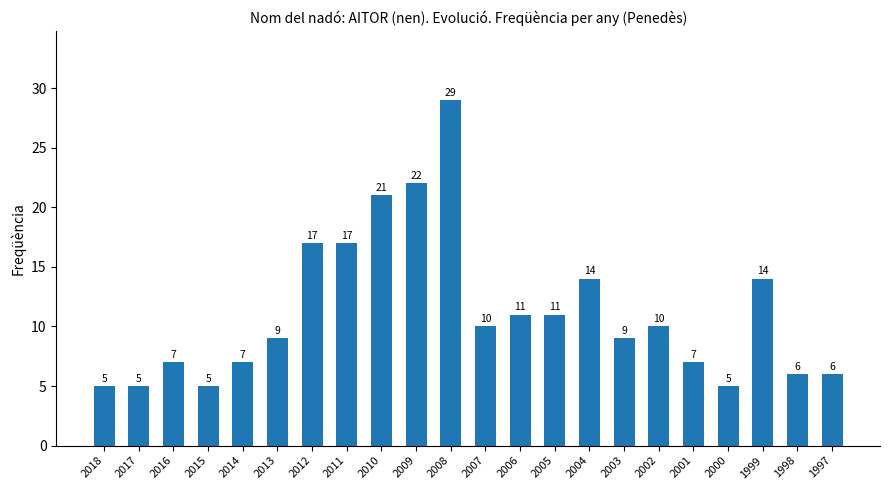

Between 2004 and 2003, which is larger?

2004